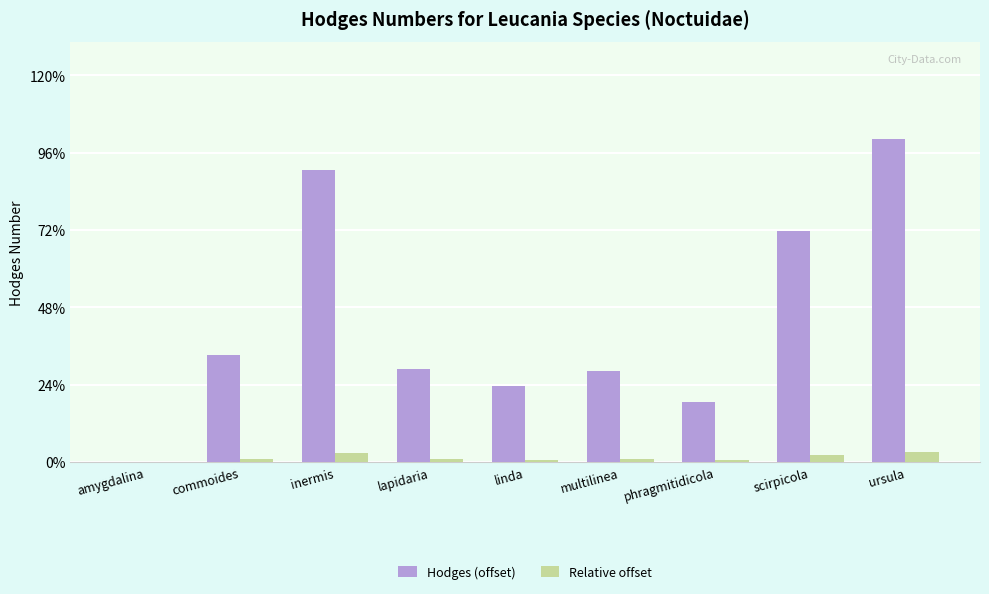

Are the bars grouped side by side (vs. stacked)?

Yes